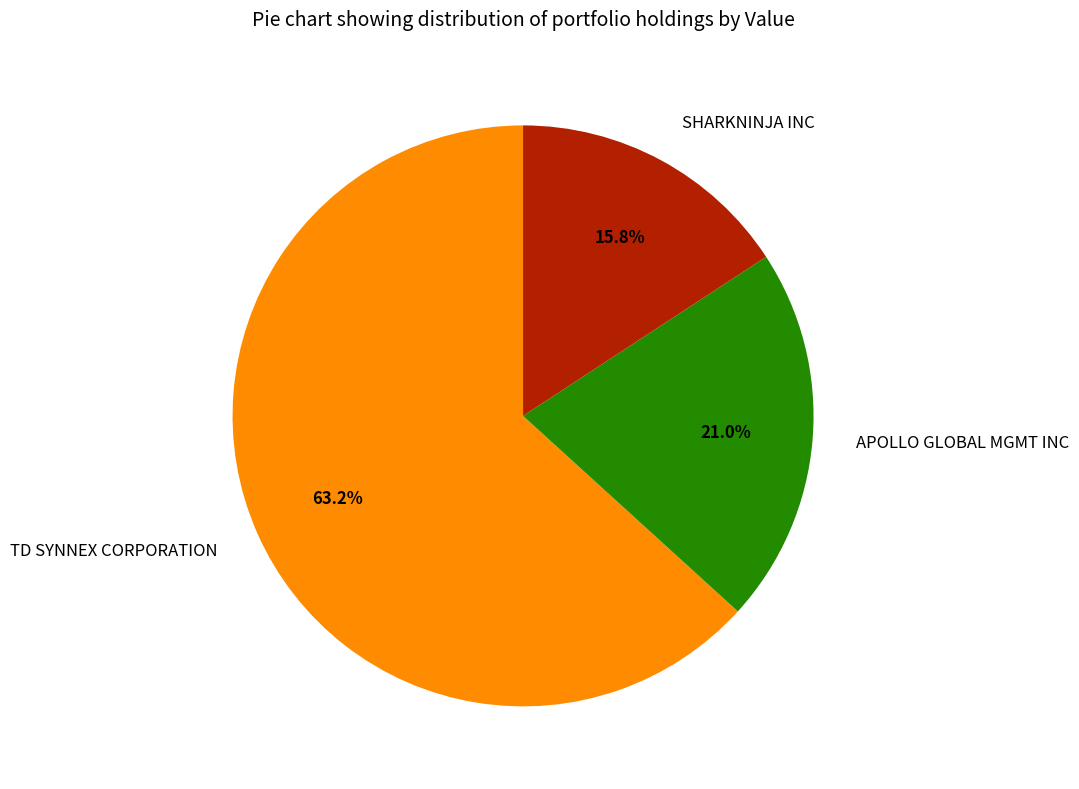

Which slice is the largest?

TD SYNNEX CORPORATION